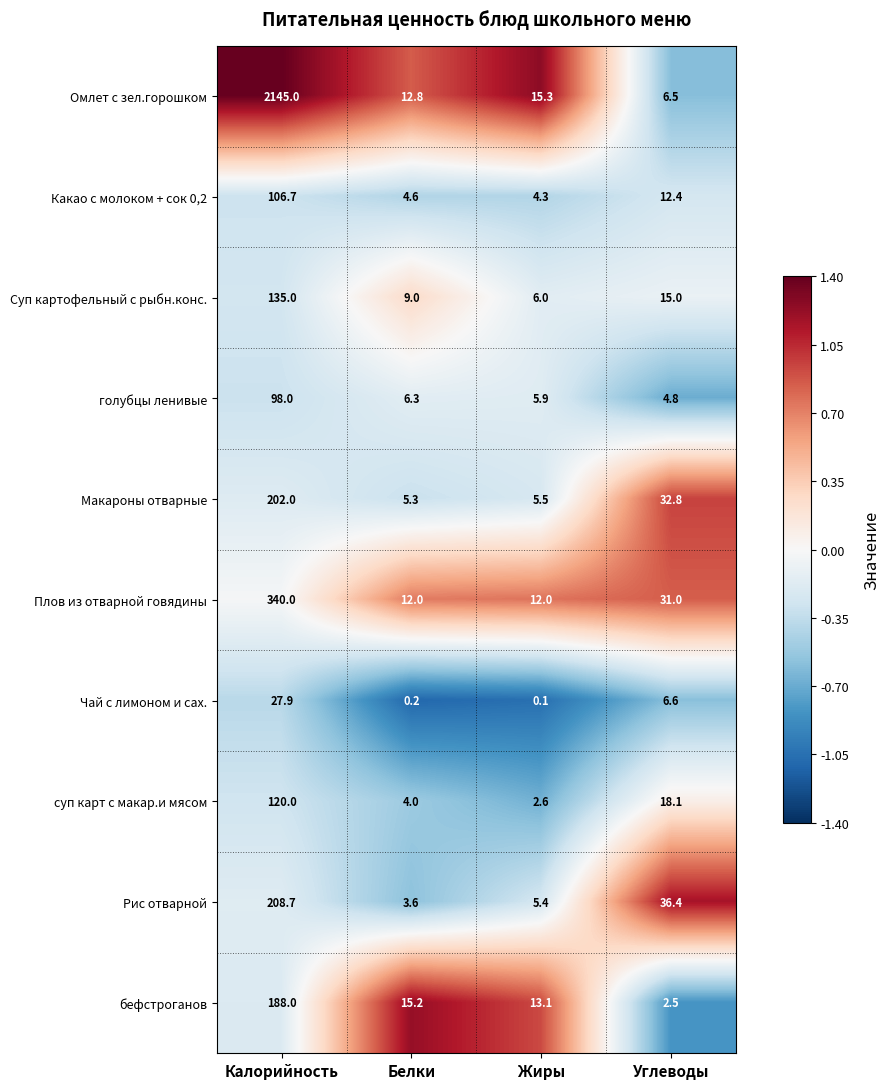

How many distinct data groups are displayed?

10